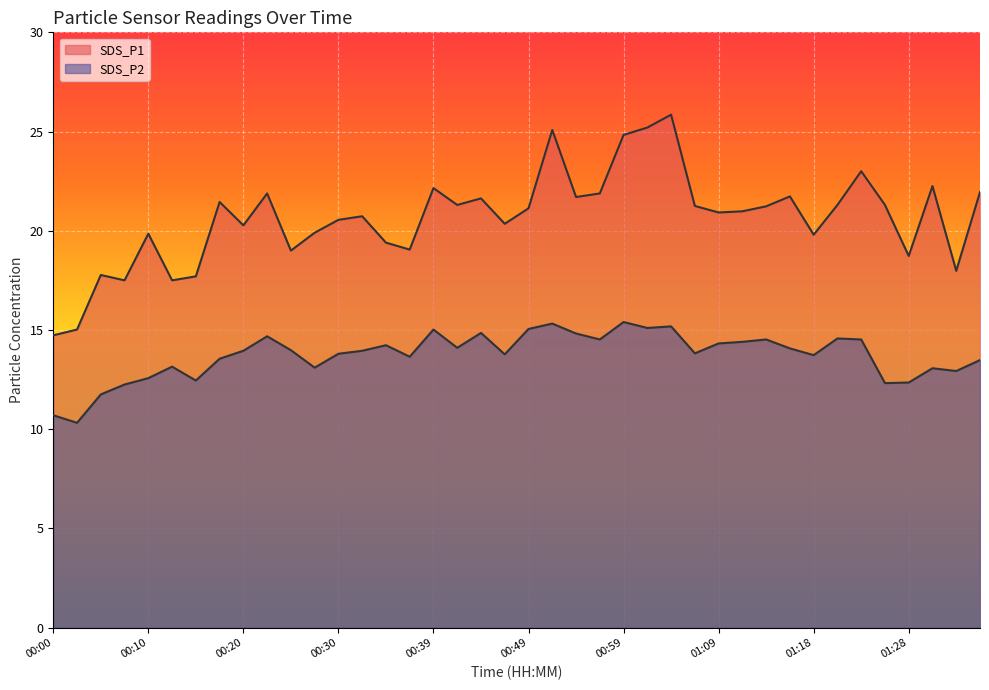

What are all the series names shown in the legend?

SDS_P1, SDS_P2